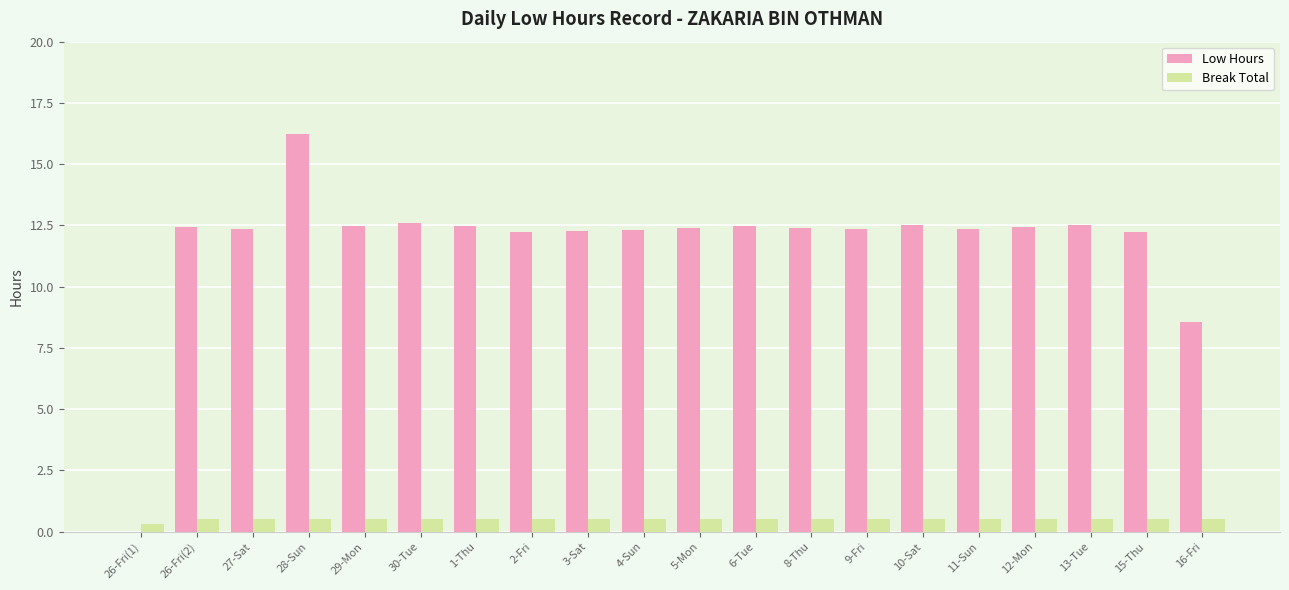

At which category is the sum across all series the highest?

28-Sun